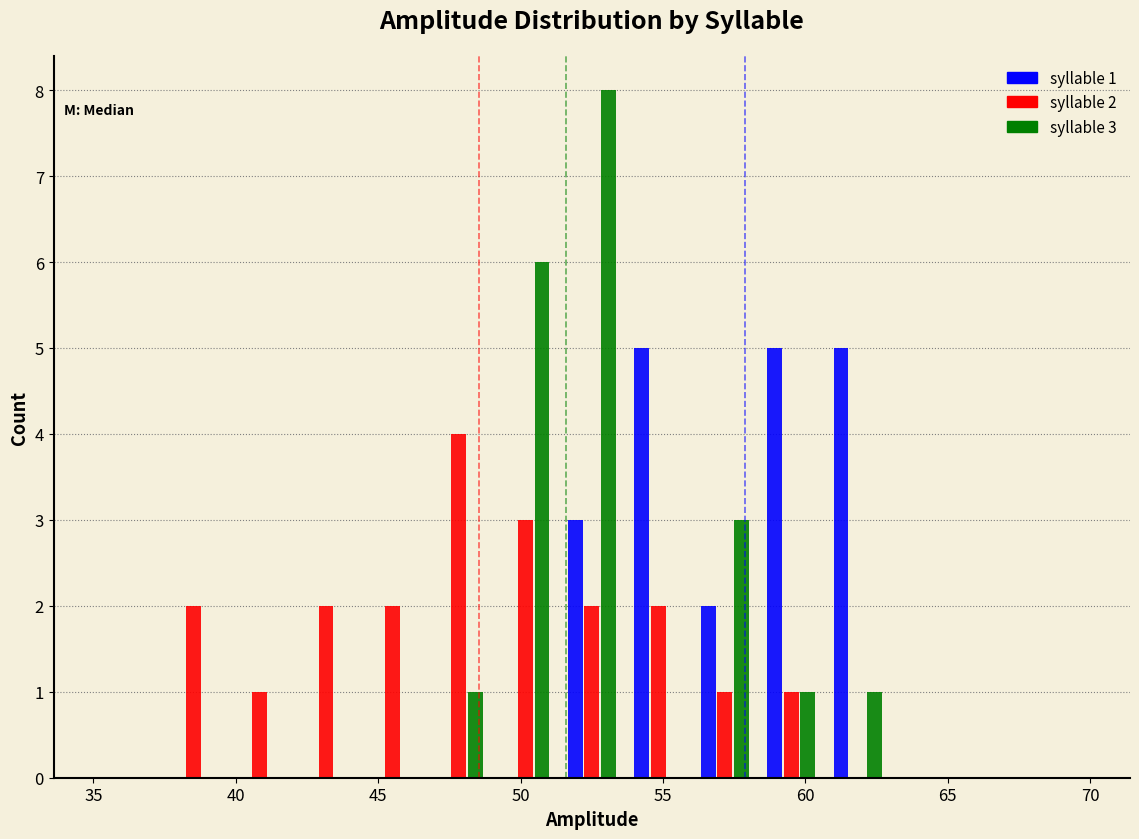

In the syllable 3 series, which range on the x-axis has the tallest bar?

51.5 to 53.5